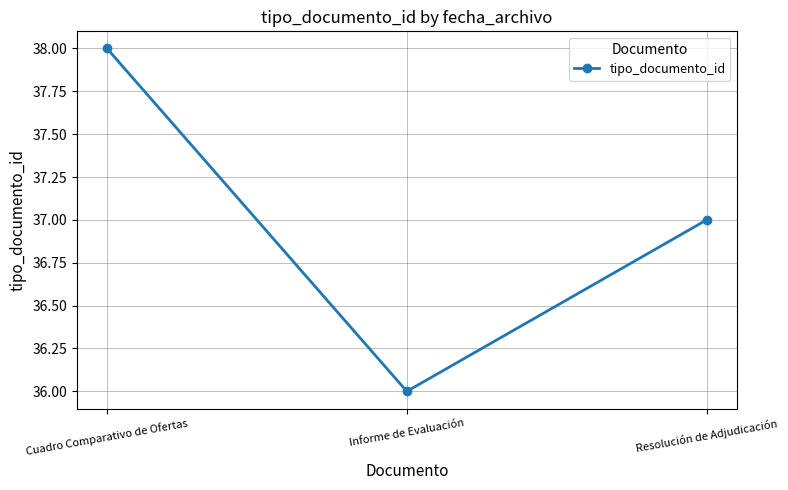

What is the difference between the maximum and minimum values?

2